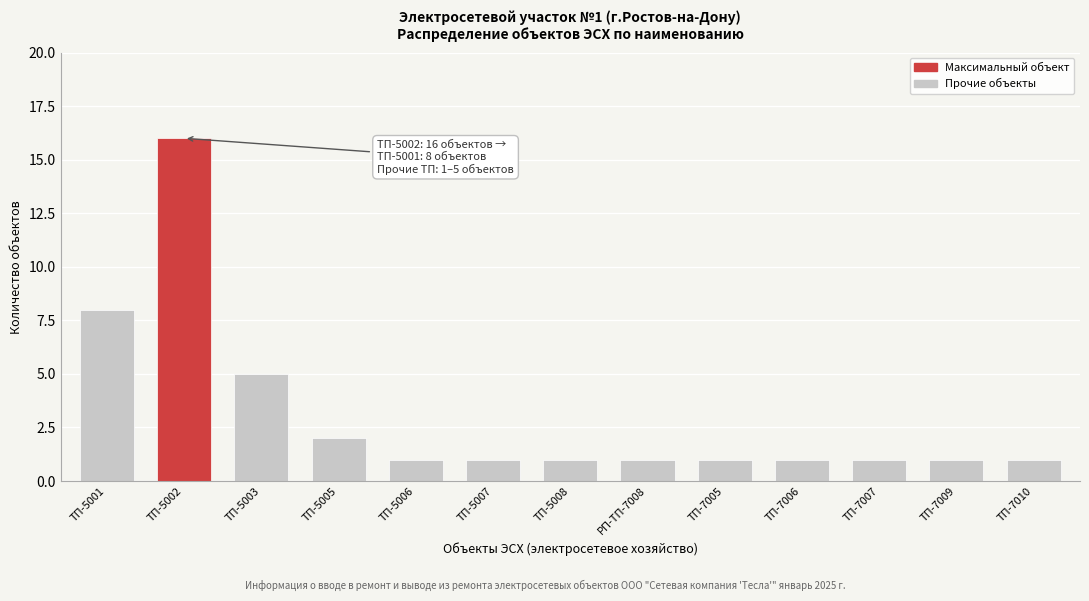

Reading left to right, extract all data points from this chart.

ТП-5001=8	ТП-5002=16	ТП-5003=5	ТП-5005=2	ТП-5006=1	ТП-5007=1	ТП-5008=1	РП-ТП-7008=1	ТП-7005=1	ТП-7006=1	ТП-7007=1	ТП-7009=1	ТП-7010=1